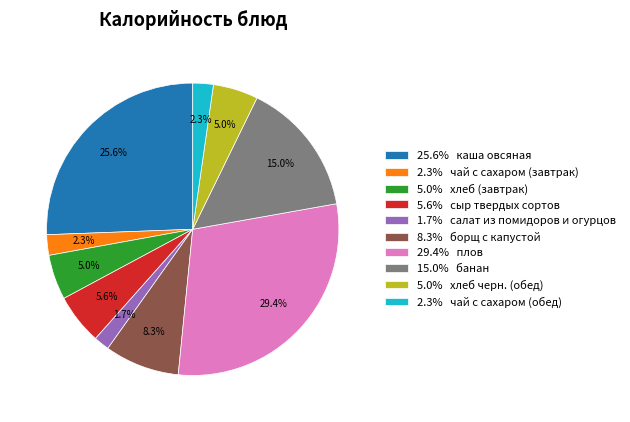

Combined, do 5.6% сыр твердых сортов and 2.3% чай с сахаром (завтрак) account for over 50%?

No